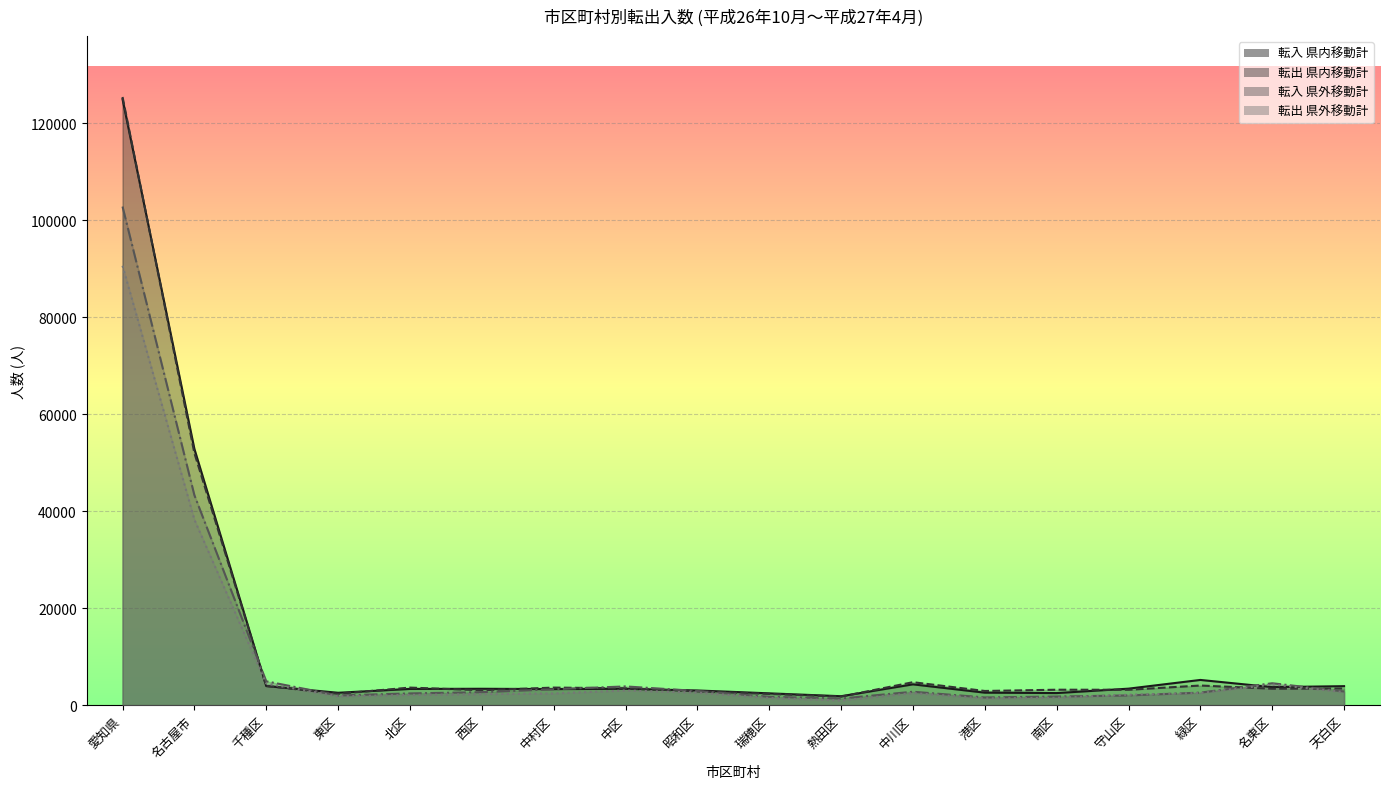

How many intersections are there between 転入 県内移動計 and 転入 県外移動計?

6